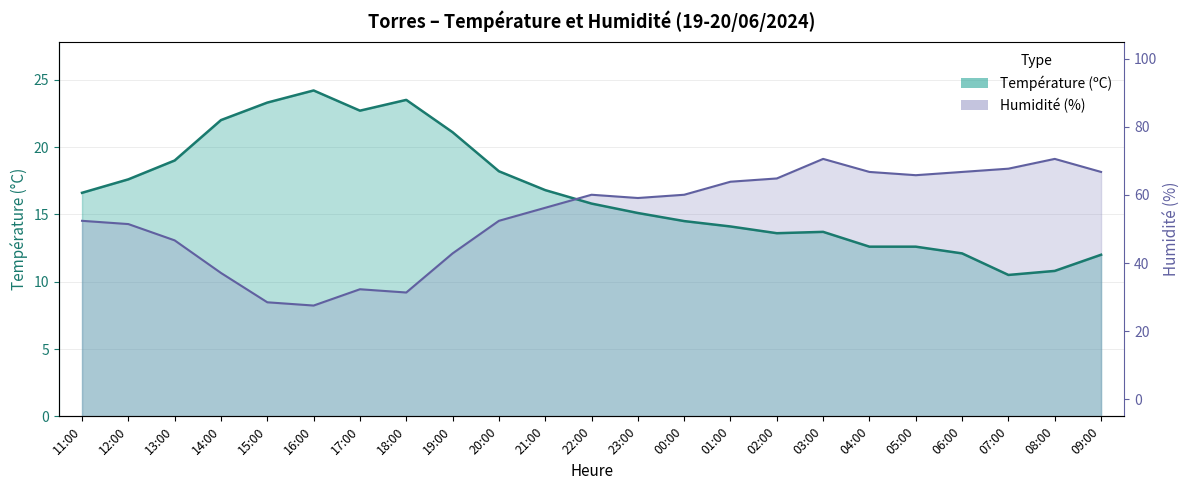

At which category is the sum across all series the highest?

19:00